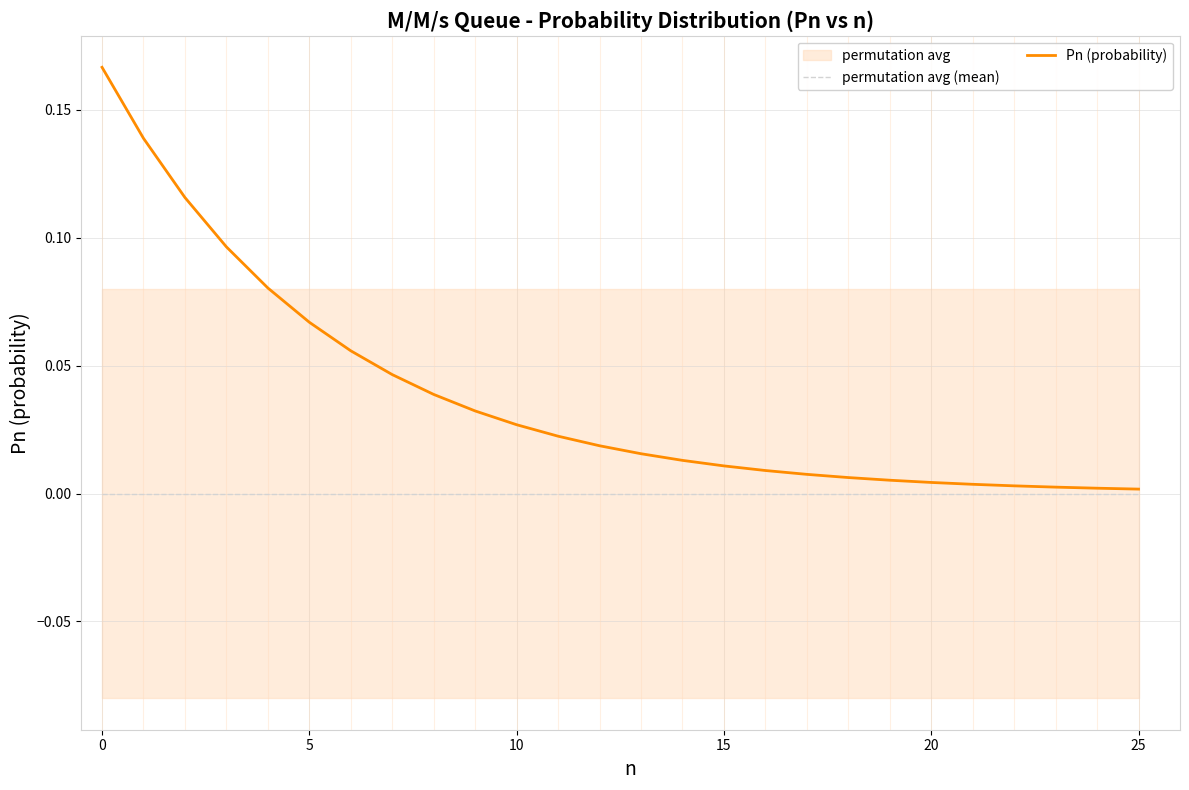

Reading left to right, what are all the values shown in this chart?

permutation avg (mean): 0.0	0.0	0.0	0.0	0.0	0.0	0.0	0.0	0.0	0.0	0.0	0.0	0.0	0.0	0.0	0.0	0.0	0.0	0.0	0.0	0.0	0.0	0.0	0.0	0.0	0.0
Pn (probability): 0.2	0.1	0.1	0.1	0.1	0.1	0.1	0.0	0.0	0.0	0.0	0.0	0.0	0.0	0.0	0.0	0.0	0.0	0.0	0.0	0.0	0.0	0.0	0.0	0.0	0.0